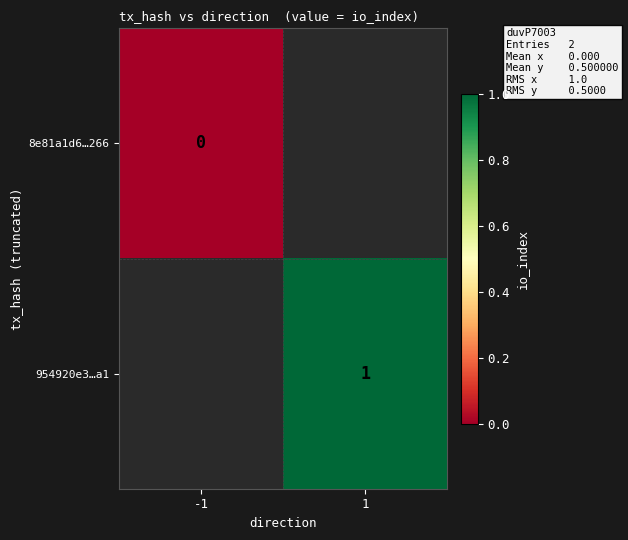

The 954920e3…a1 series shows 1 at 1. True or false?

True